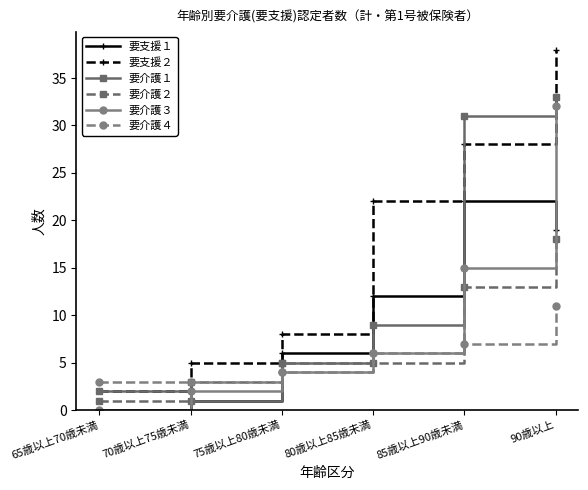

At which label does 要介護２ reach its minimum?

65歳以上70歳未満